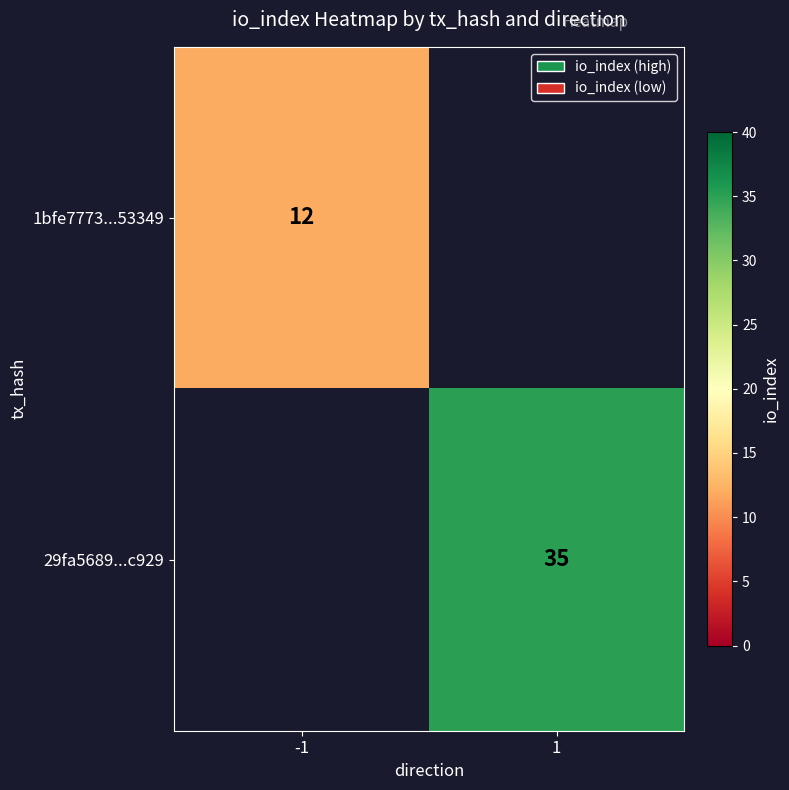

The 1bfe7773...53349 series shows 18 at -1. True or false?

False